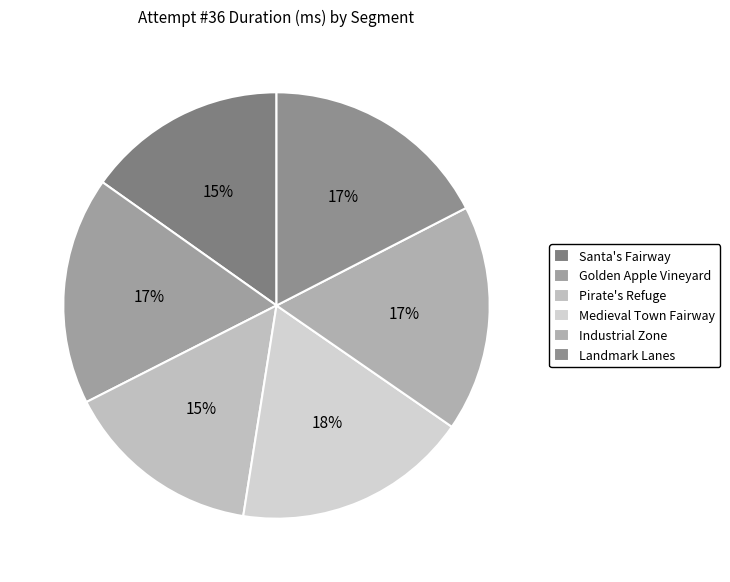

How many segments does this pie chart have?

6